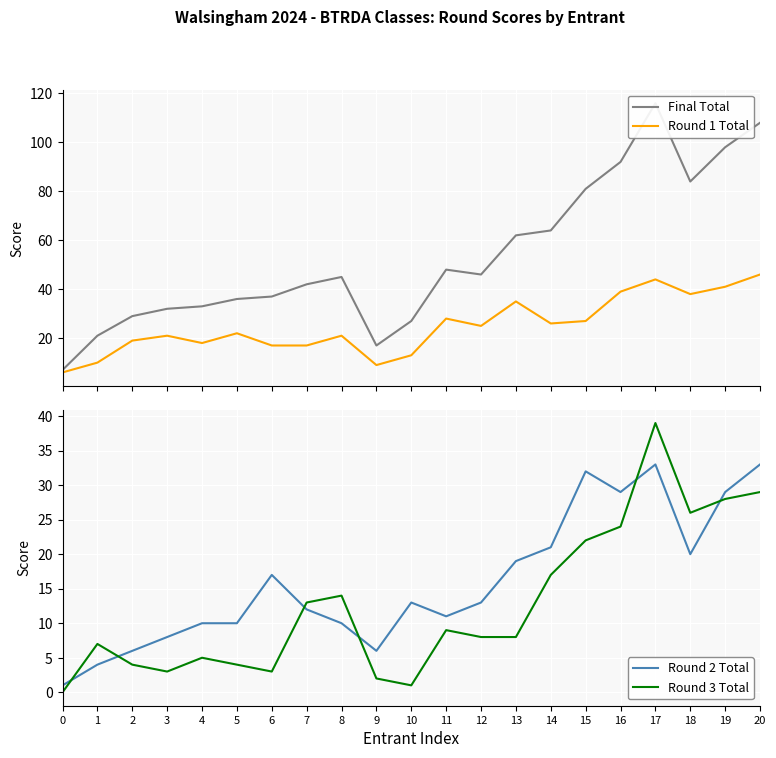

What are all the series names shown in the legend?

Final Total, Round 1 Total, Round 2 Total, Round 3 Total